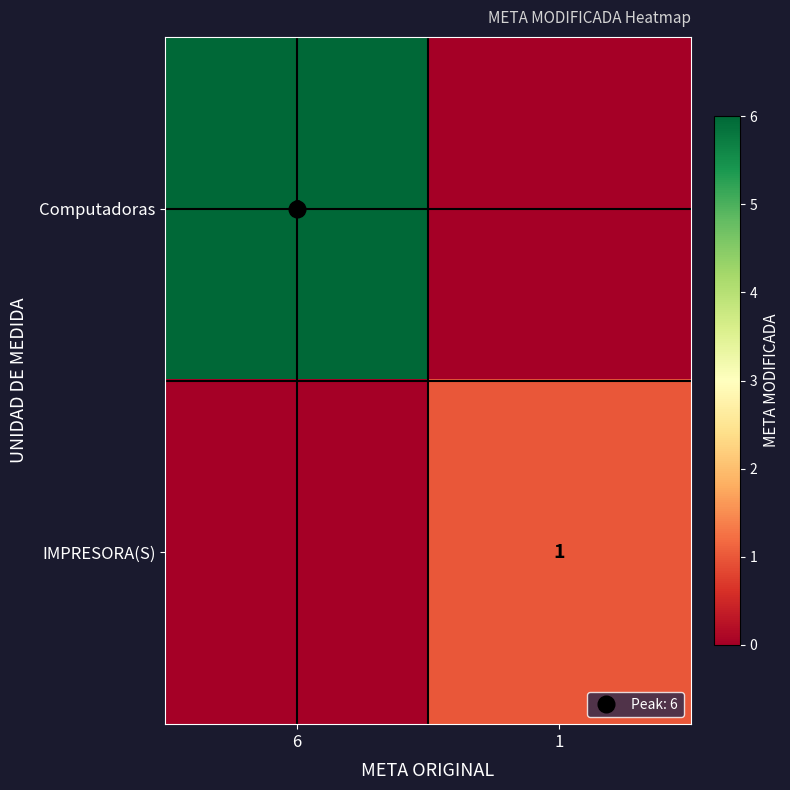

Which category has the highest value in the Computadoras series?

6